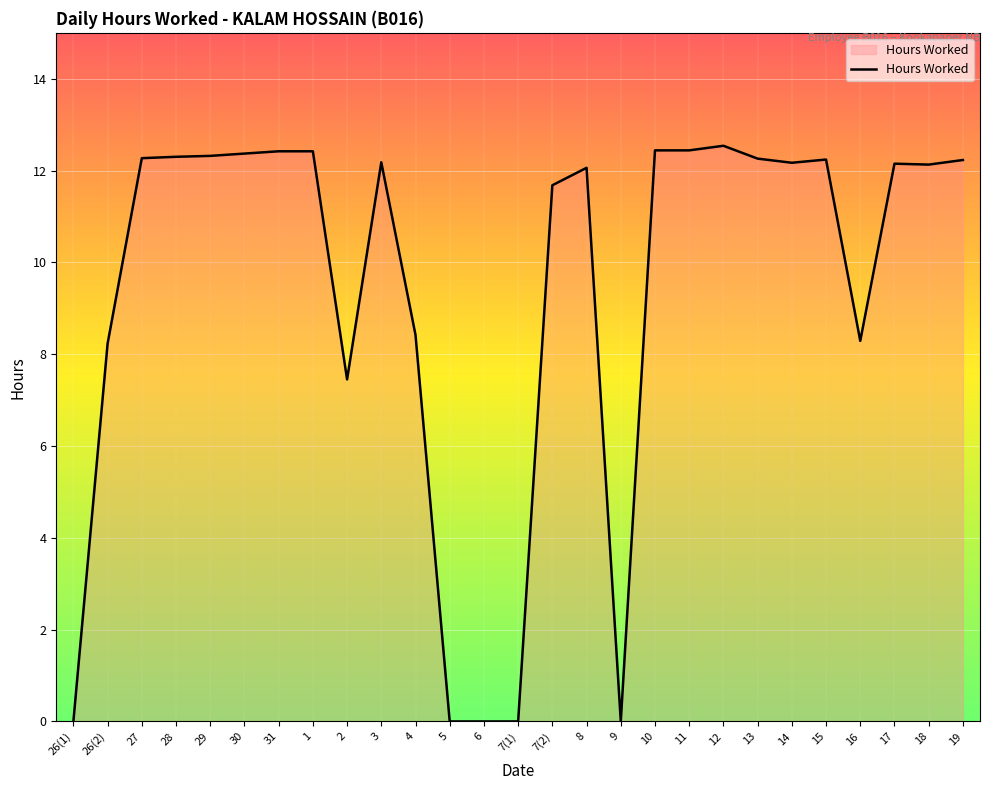

What is the maximum value shown in the chart?

12.5